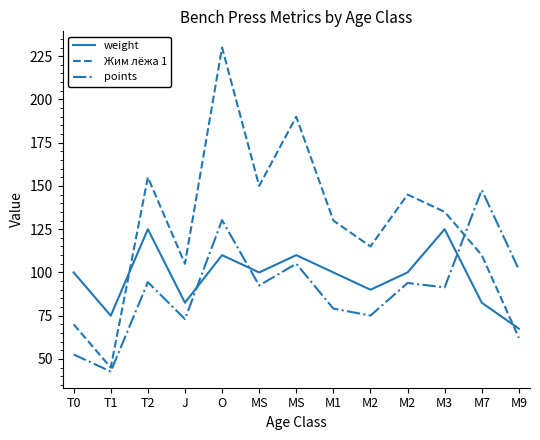

List the labels in order of Жим лёжа 1 value, largest first.

O, MS, T2, MS, M2, M3, M1, M2, M7, J, T0, M9, T1